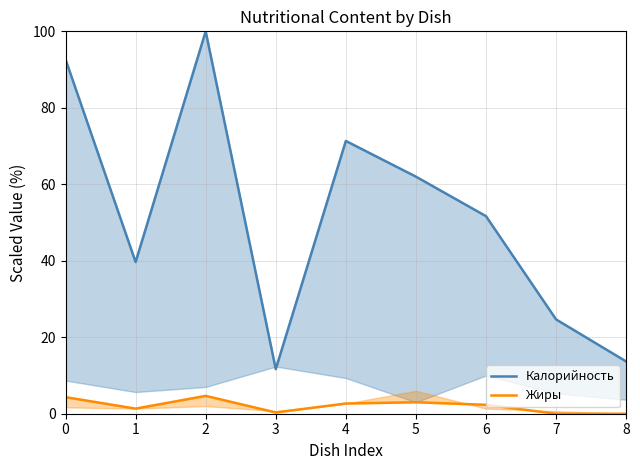

Which series has the largest range (max minus min)?

Калорийность